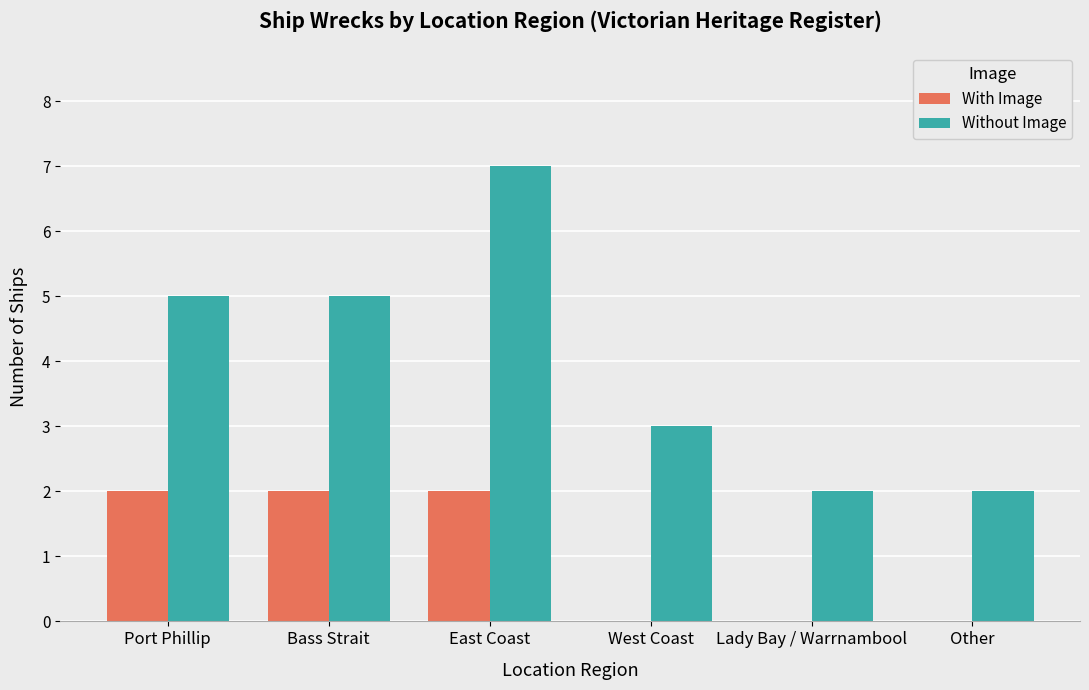

How many groups of bars are there?

6